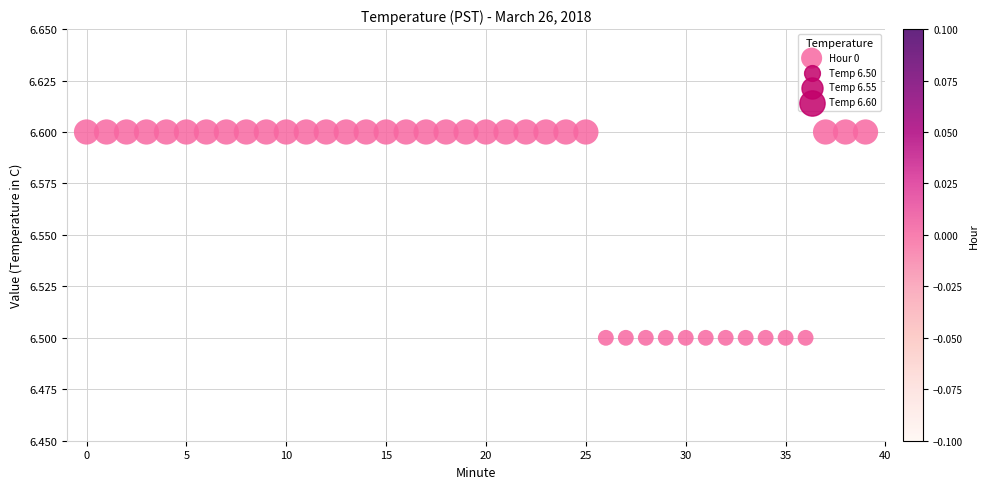

How many data points are displayed?

40